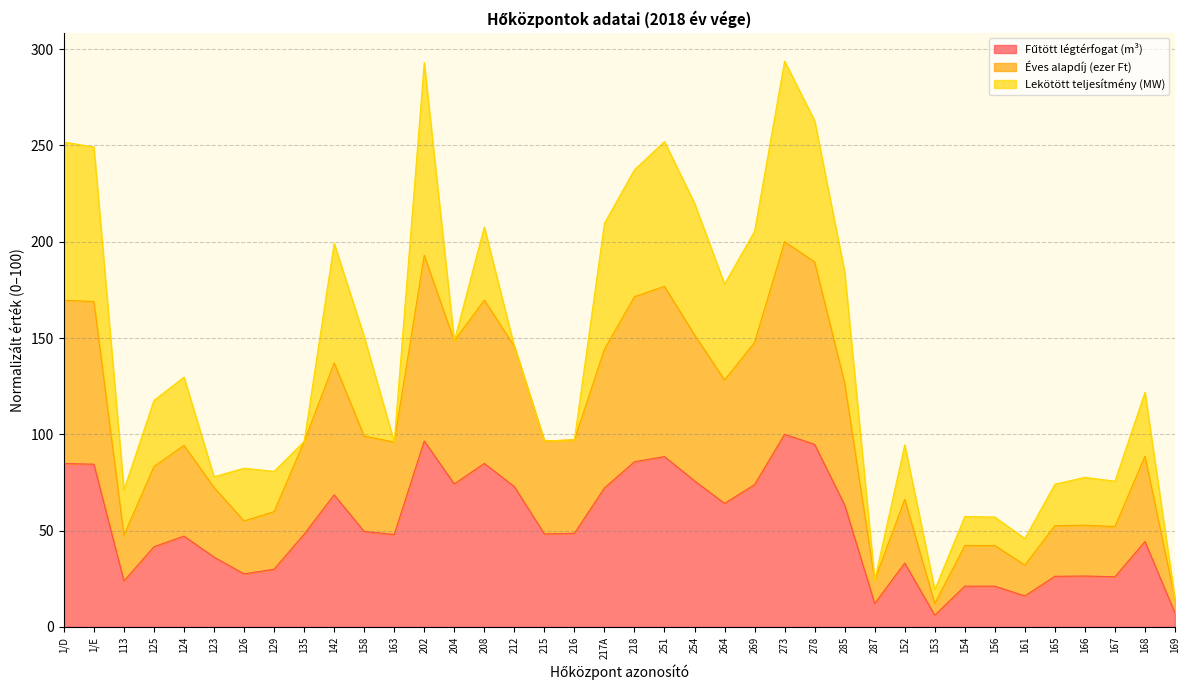

Which has a higher value, 154 or 217A?

217A